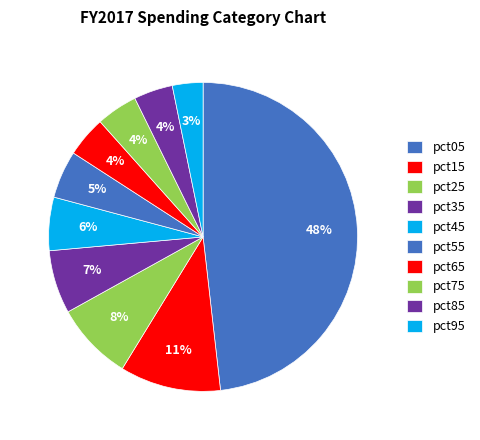

Count the number of slices in the pie.

10